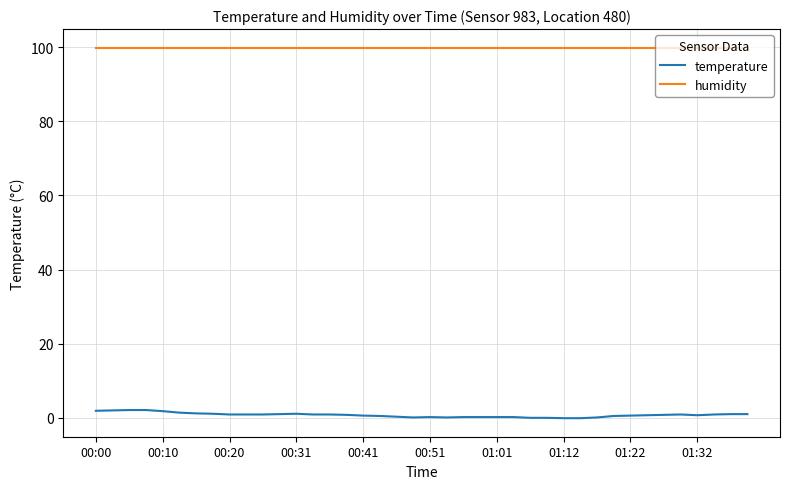

How many series are shown in this chart?

2